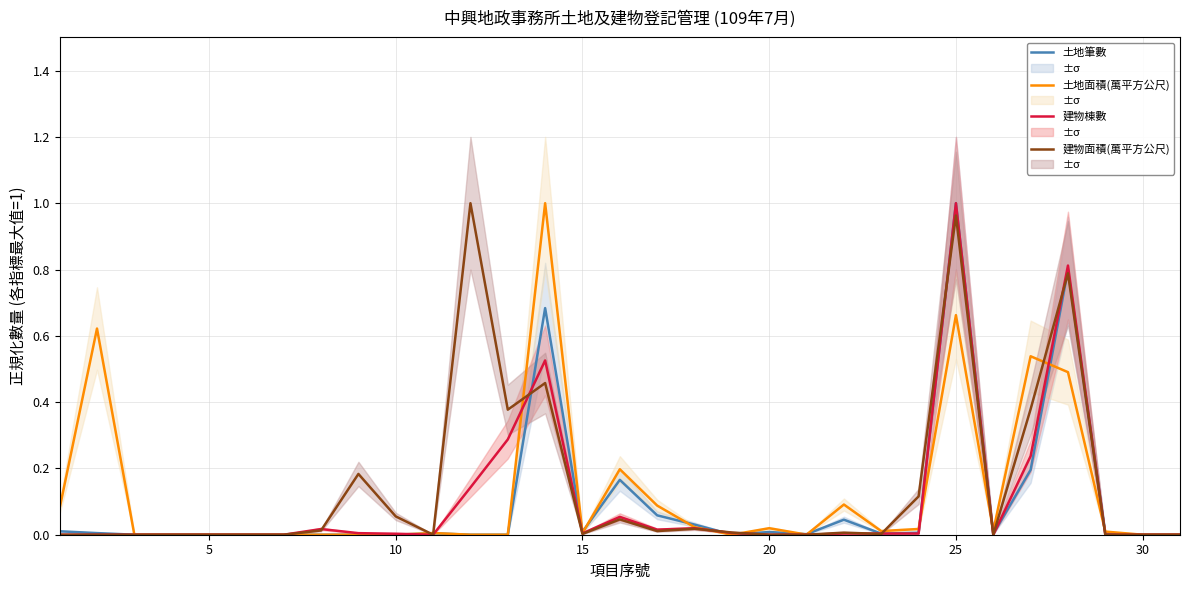

True or false: 土地面積(萬平方公尺) and 土地筆數 intersect in this chart.

True